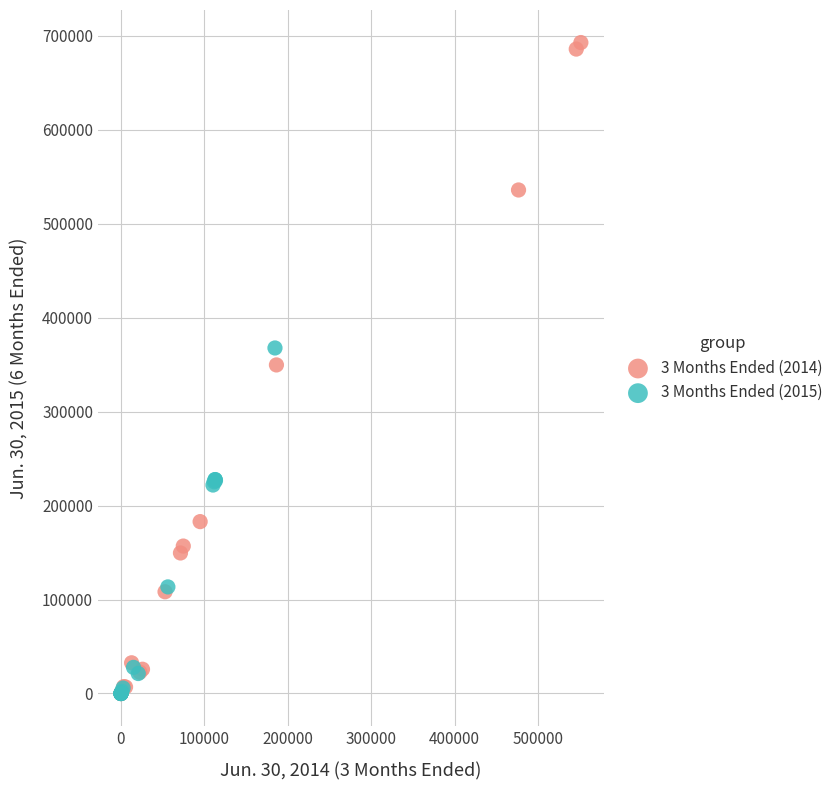

What are all the series names shown in the legend?

3 Months Ended (2014), 3 Months Ended (2015)